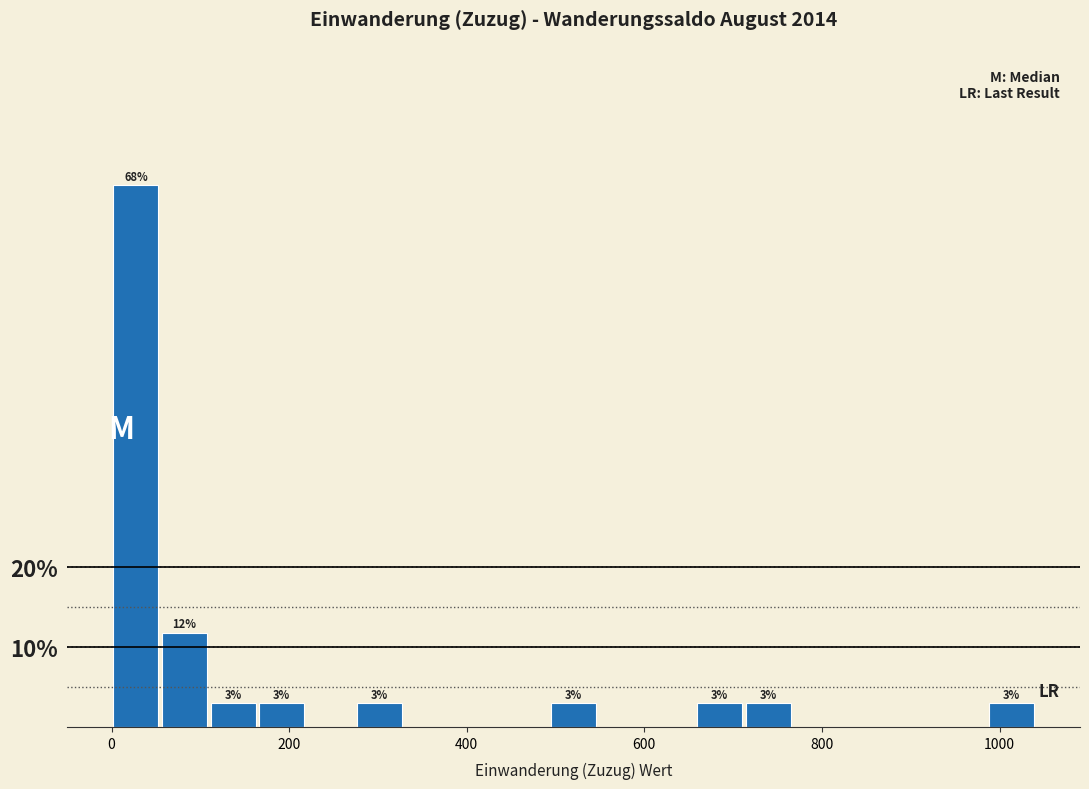

Read against the x-axis, roughly where is the centre of the tallest bar?

20